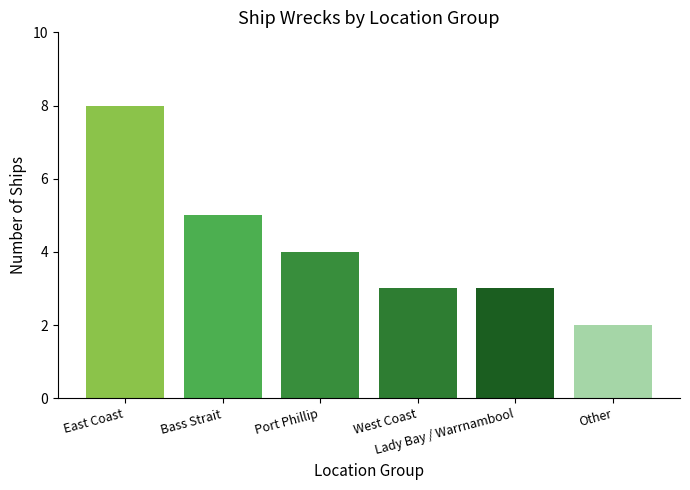

What is the sum of all values?

25